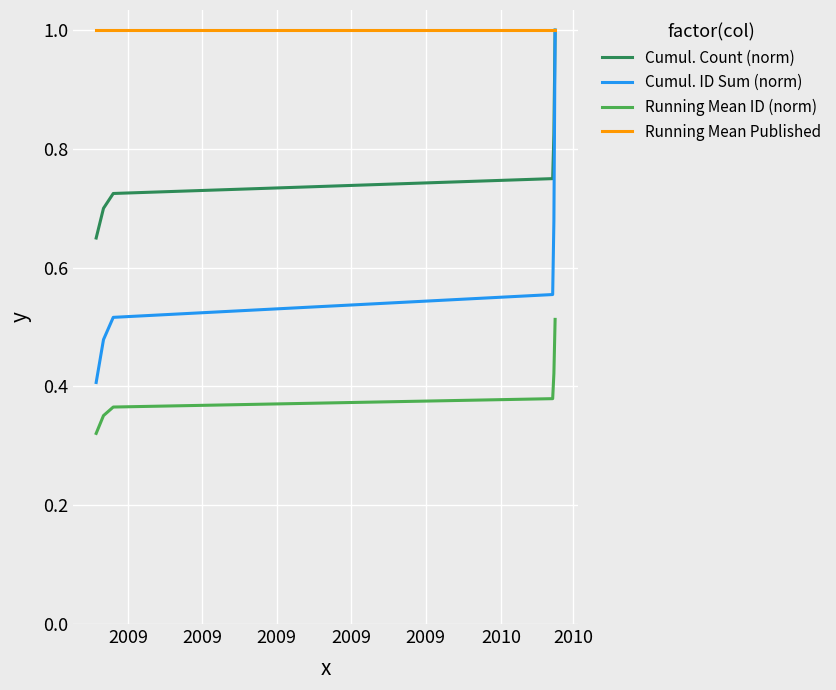

What are all the series names shown in the legend?

Cumul. Count (norm), Cumul. ID Sum (norm), Running Mean ID (norm), Running Mean Published